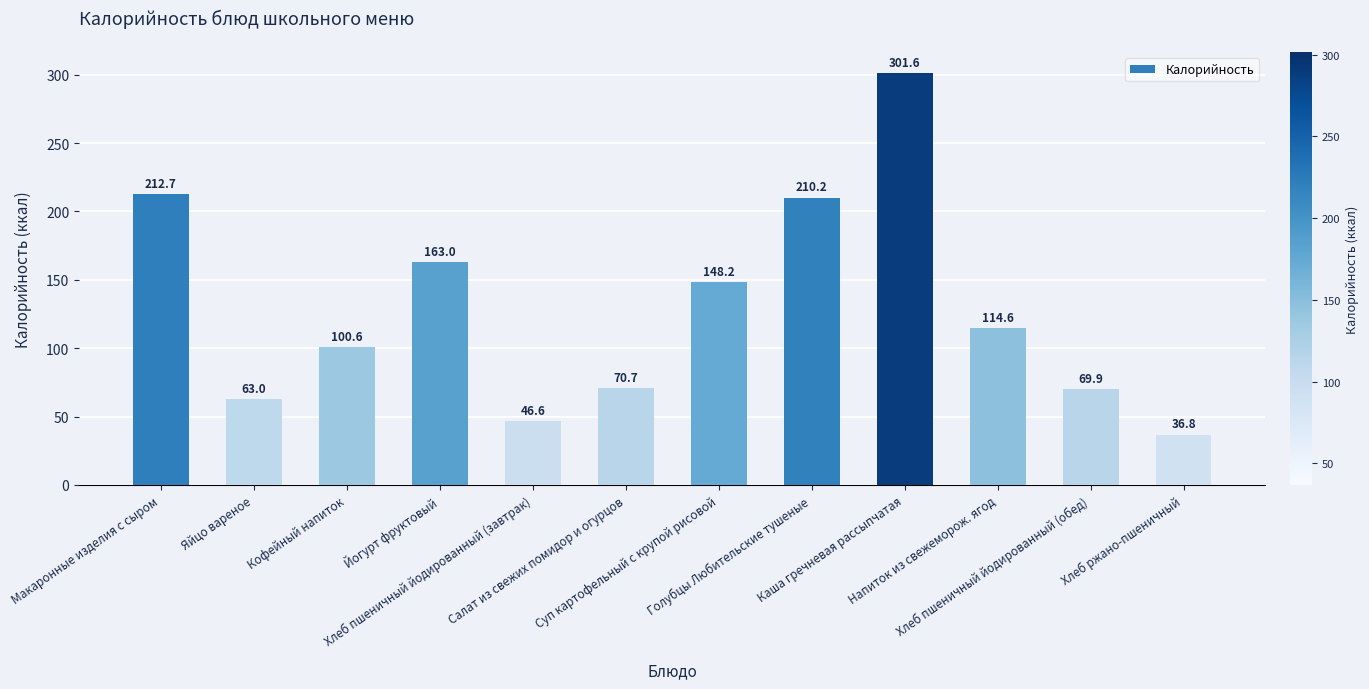

What position from the right is Макаронные изделия с сыром?

12